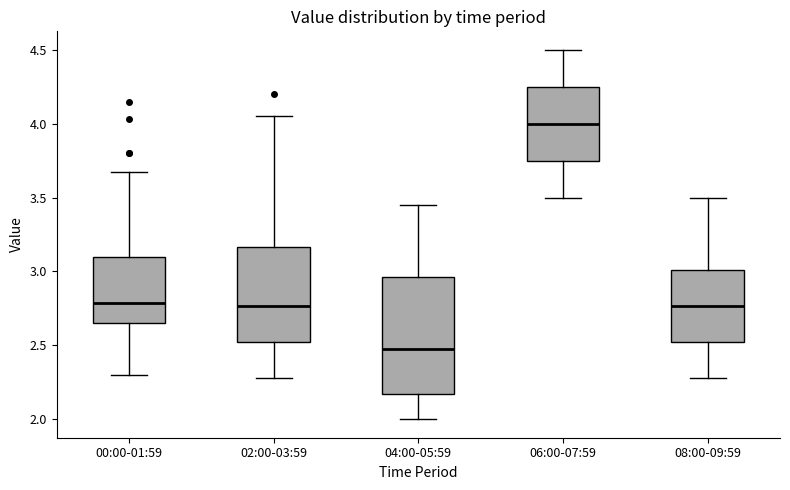

Reading left to right, read every box against the y-axis: the position of its median line, the range the box covers, and the ends of its whiskers. The values are not printed on the chart, so give them approximately, as read against the axis.

00:00-01:59: median 2.80, box 2.65 to 3.10, whiskers 2.30 to 3.65
02:00-03:59: median 2.75, box 2.50 to 3.15, whiskers 2.30 to 4.05
04:00-05:59: median 2.50, box 2.15 to 2.95, whiskers 2.00 to 3.45
06:00-07:59: median 4.00, box 3.75 to 4.25, whiskers 3.50 to 4.50
08:00-09:59: median 2.75, box 2.50 to 3.00, whiskers 2.30 to 3.50